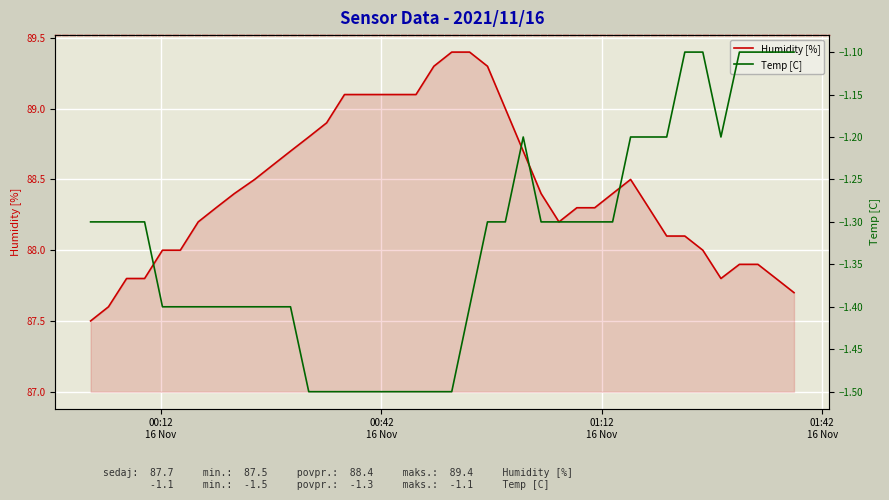

Rank the series at 01:42
16 Nov from lowest to highest value.

Temp [C], Humidity [%]